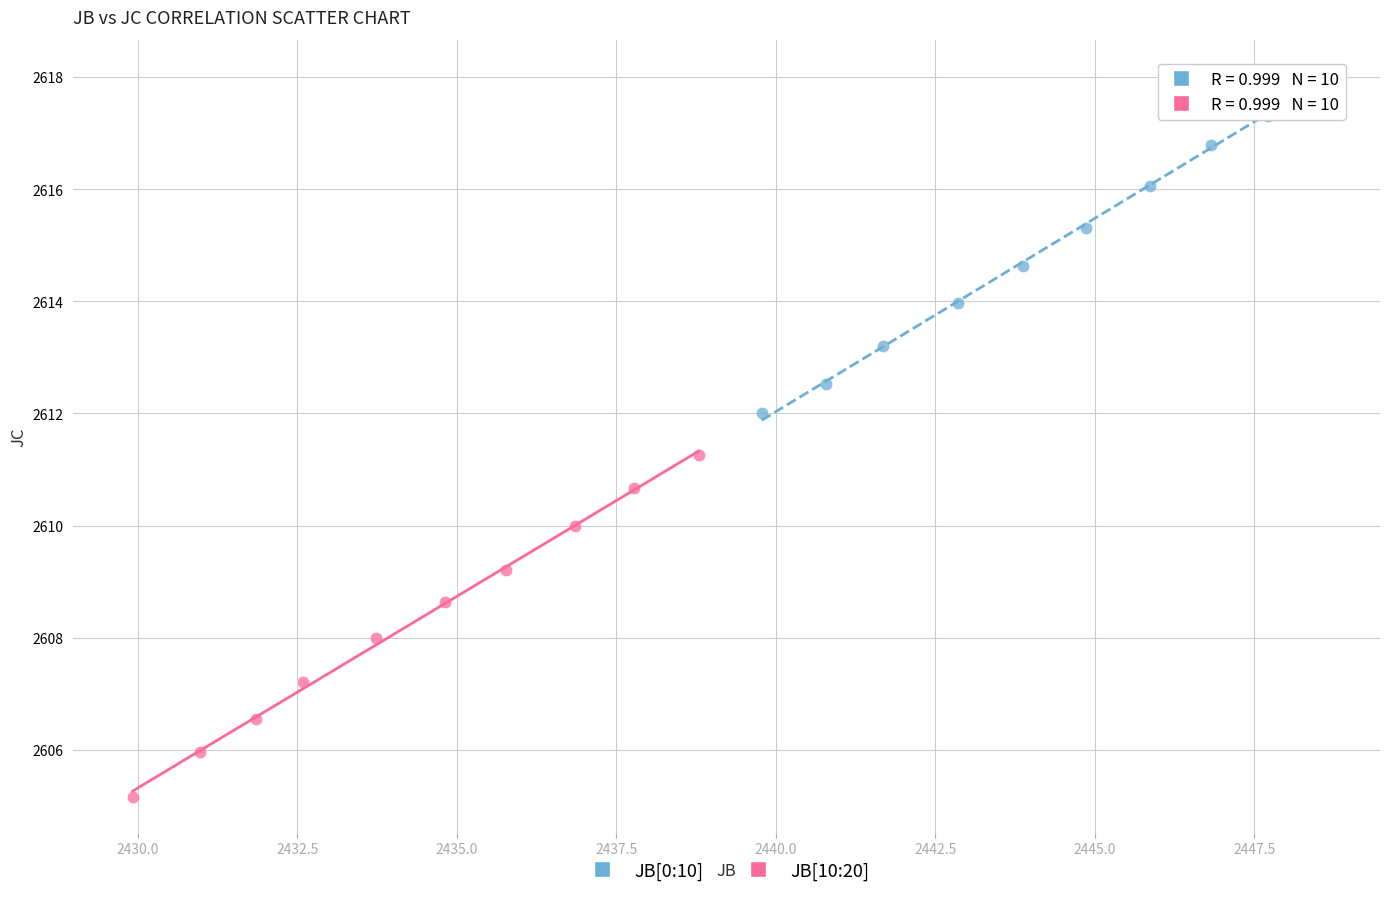

Which series has the largest Y range (max minus min)?

JB[10:20]